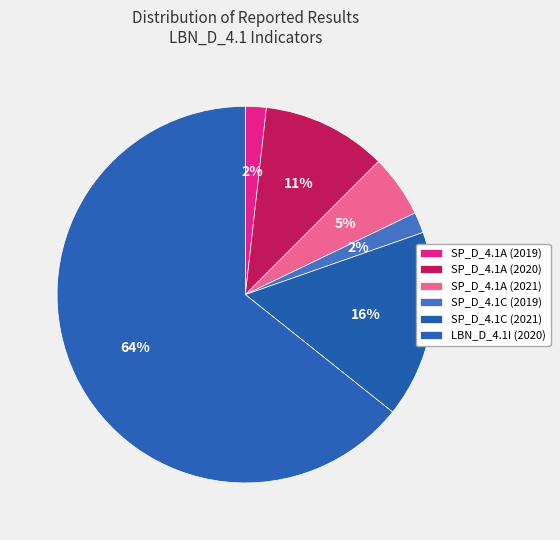

Which slice is the smallest?

SP_D_4.1C (2019)